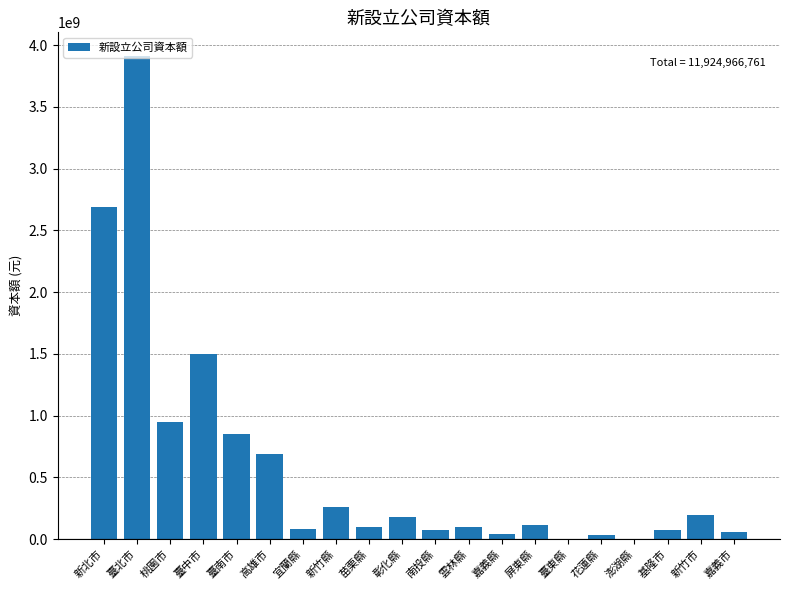

What is the greatest value displayed?

3908763807